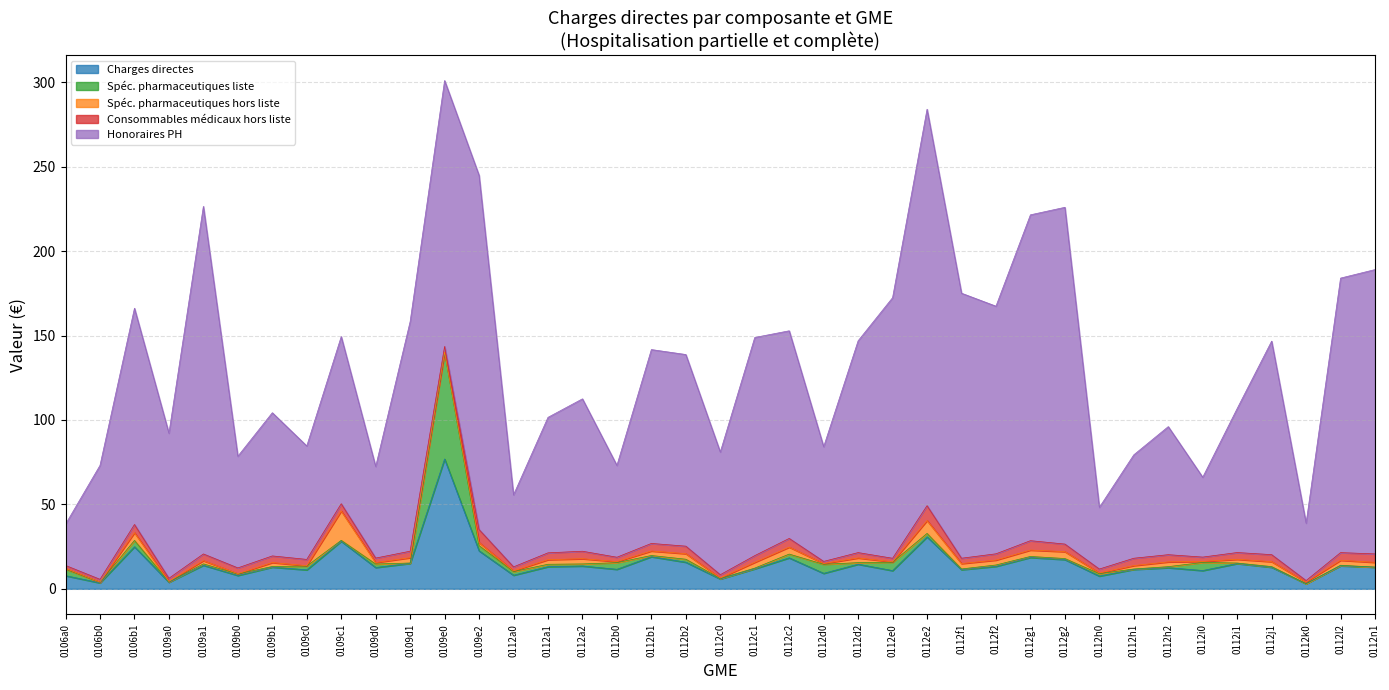

What is the highest value of the Charges directes series?

76.9